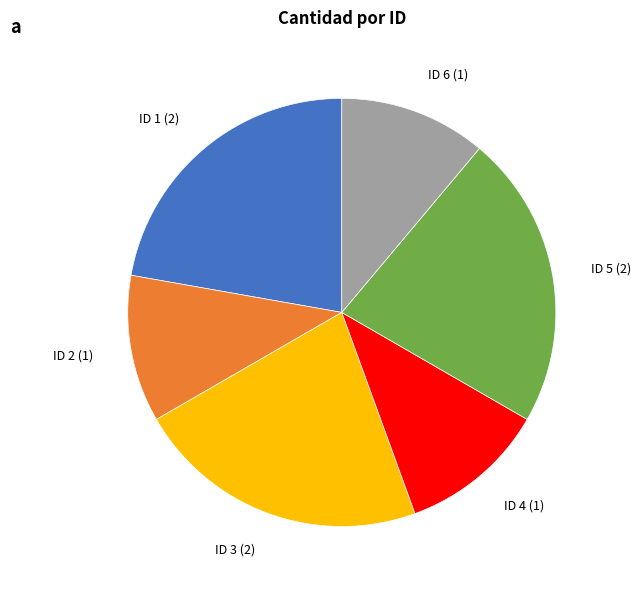

The ID 2 (1) slice represents 11% of the pie. True or false?

True